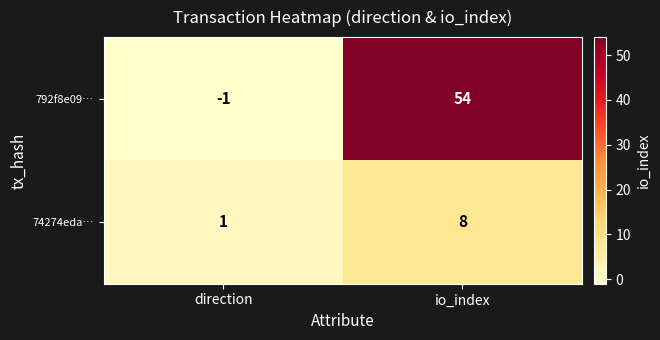

List the series in order of their overall mean, highest first.

792f8e09…, 74274eda…